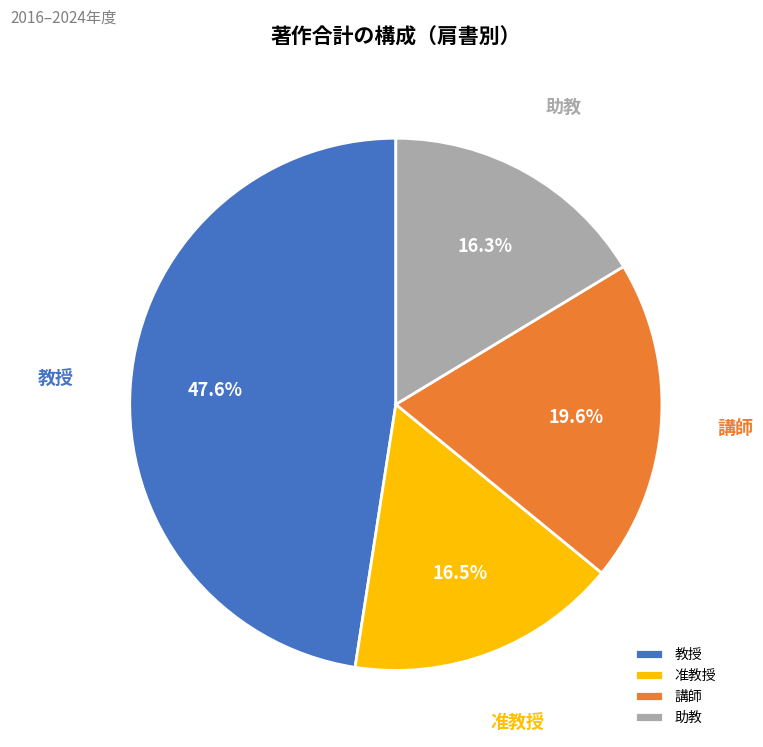

Is there any slice that represents more than half of the pie?

No